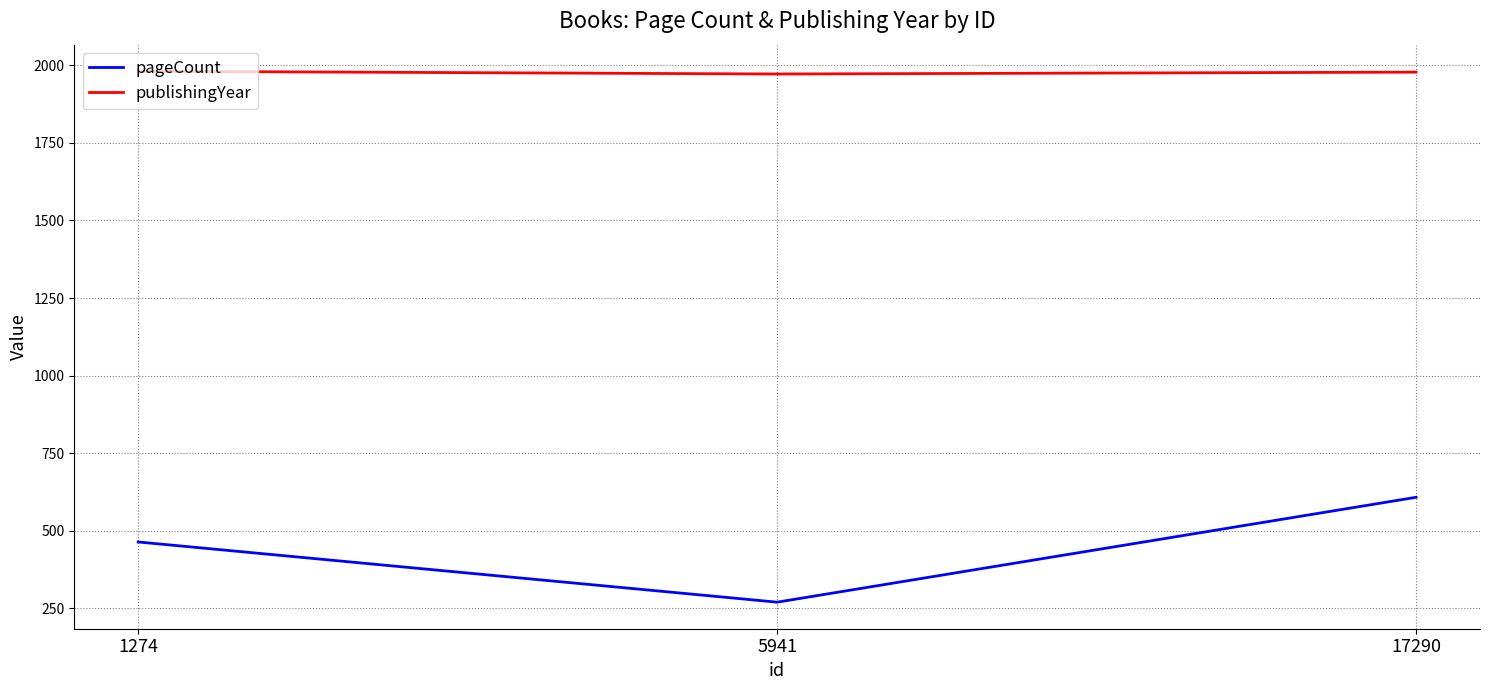

At how many categories does at least one series exceed 555?

3